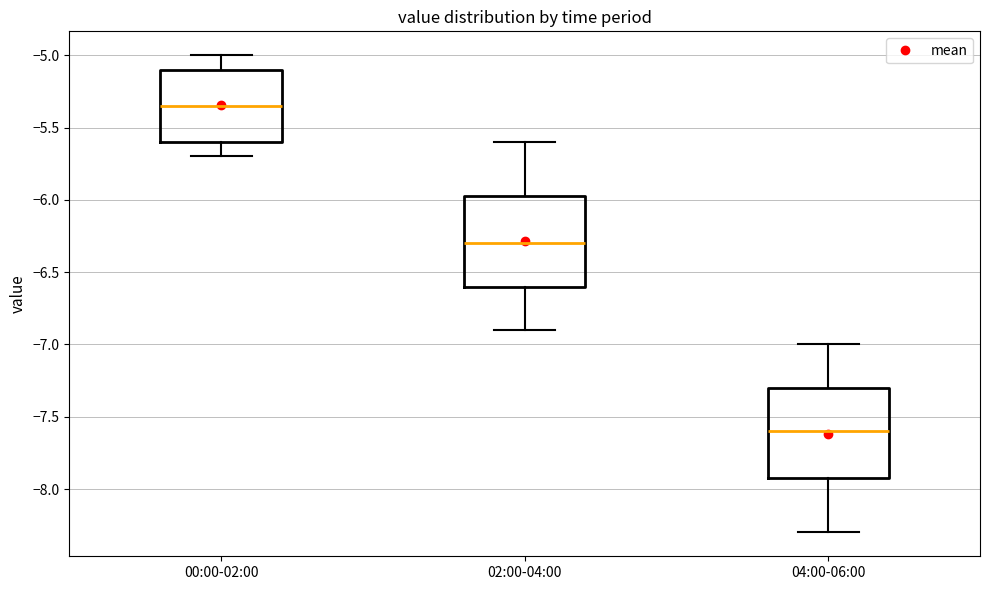

Reading left to right, read every box against the y-axis: the position of its median line, the range the box covers, and the ends of its whiskers. The values are not printed on the chart, so give them approximately, as read against the axis.

00:00-02:00: median -5.35, box -5.60 to -5.10, whiskers -5.70 to -5.00
02:00-04:00: median -6.30, box -6.60 to -5.95, whiskers -6.90 to -5.60
04:00-06:00: median -7.60, box -7.90 to -7.30, whiskers -8.30 to -7.00